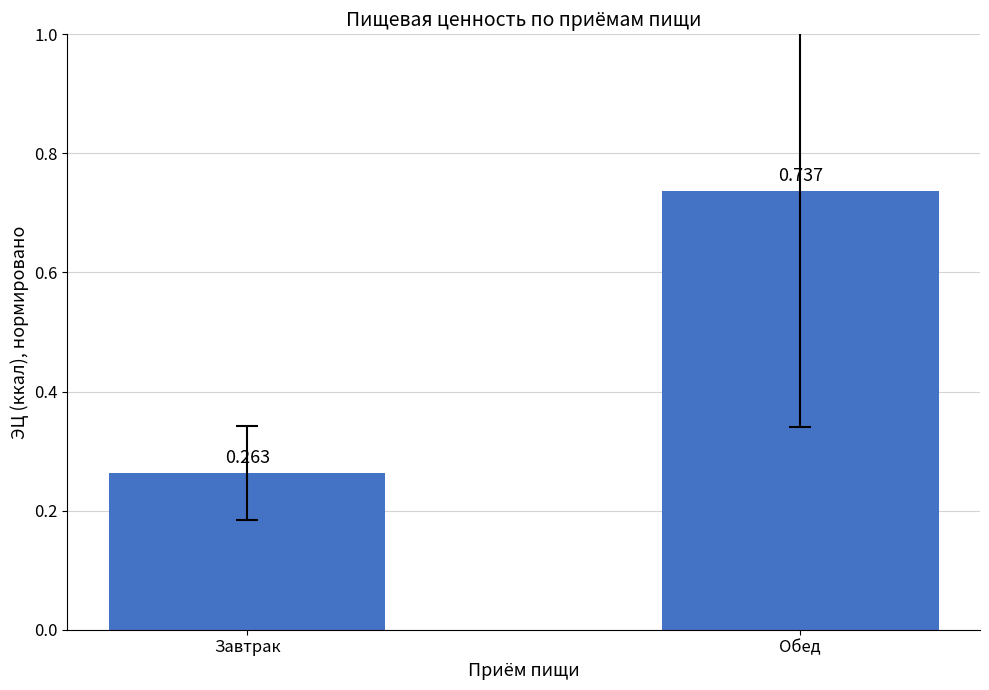

Between Завтрак and Обед, which is larger?

Обед